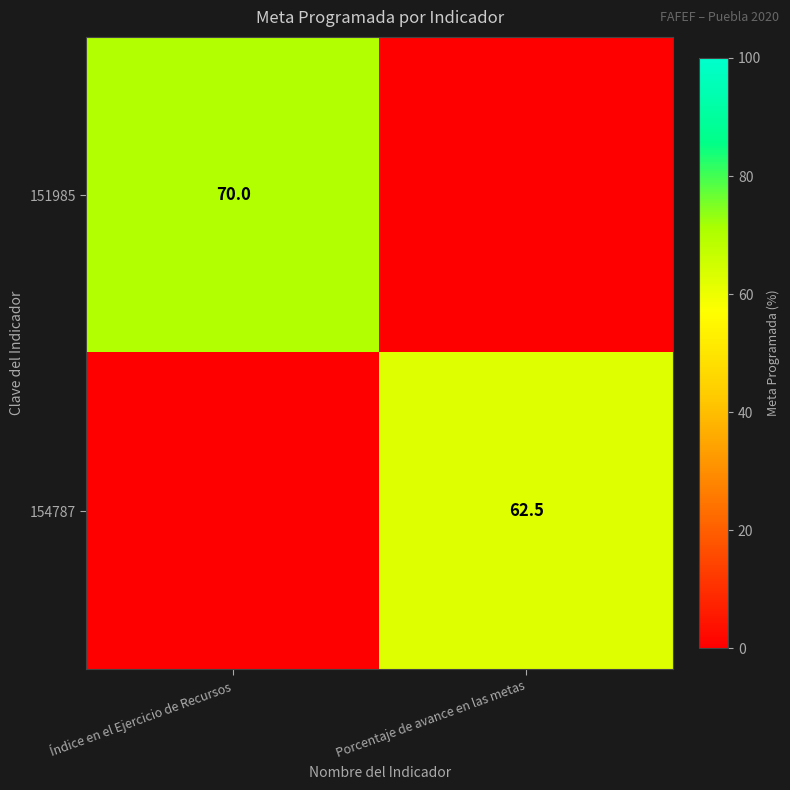

Is it true that 151985 equals 70.0 at Índice en el Ejercicio de Recursos?

True